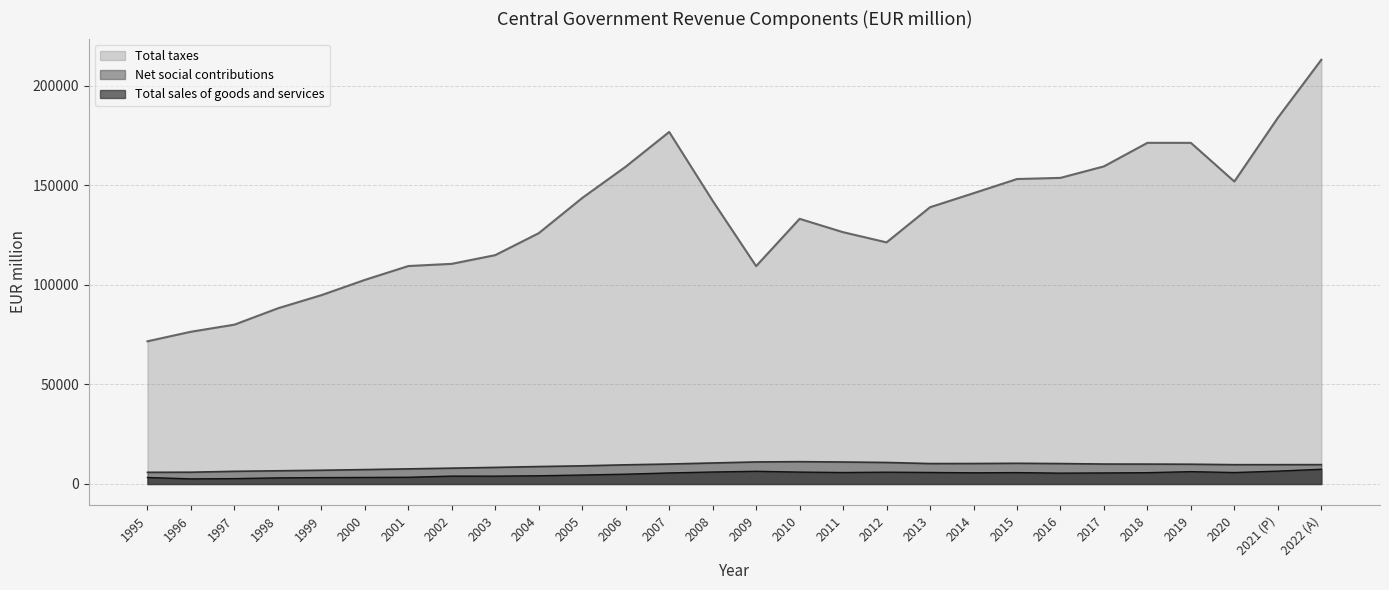

True or false: Total sales of goods and services has more than 0 interior local peaks.

True